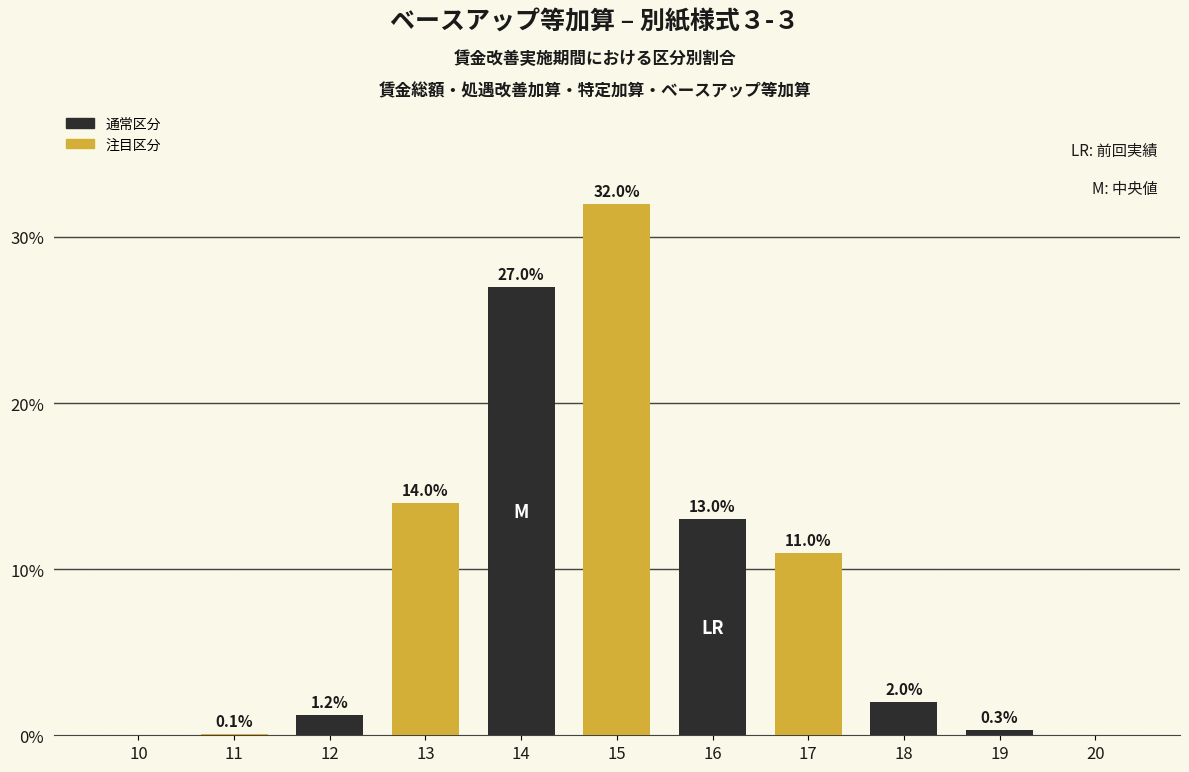

Reading left to right, list all the values displayed in this chart.

10=0.0	11=0.1	12=1.2	13=14.0	14=27.0	15=32.0	16=13.0	17=11.0	18=2.0	19=0.3	20=0.0